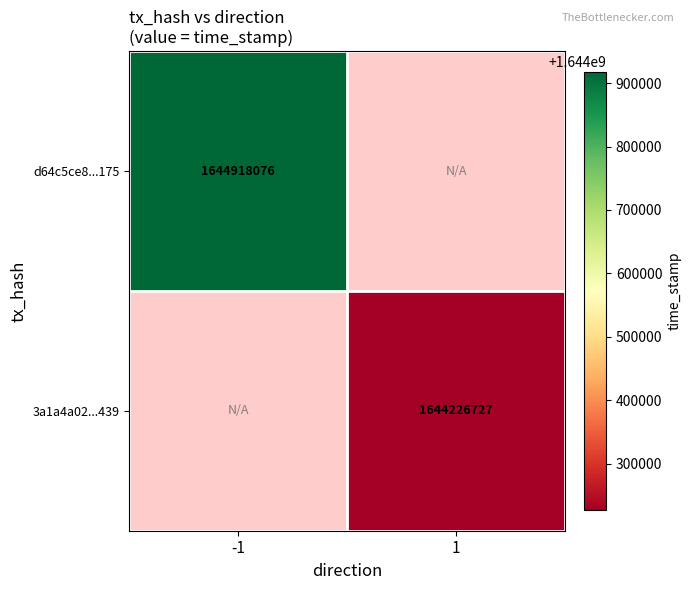

True or false: d64c5ce8...175 has a value of 1644918076 at -1.

True